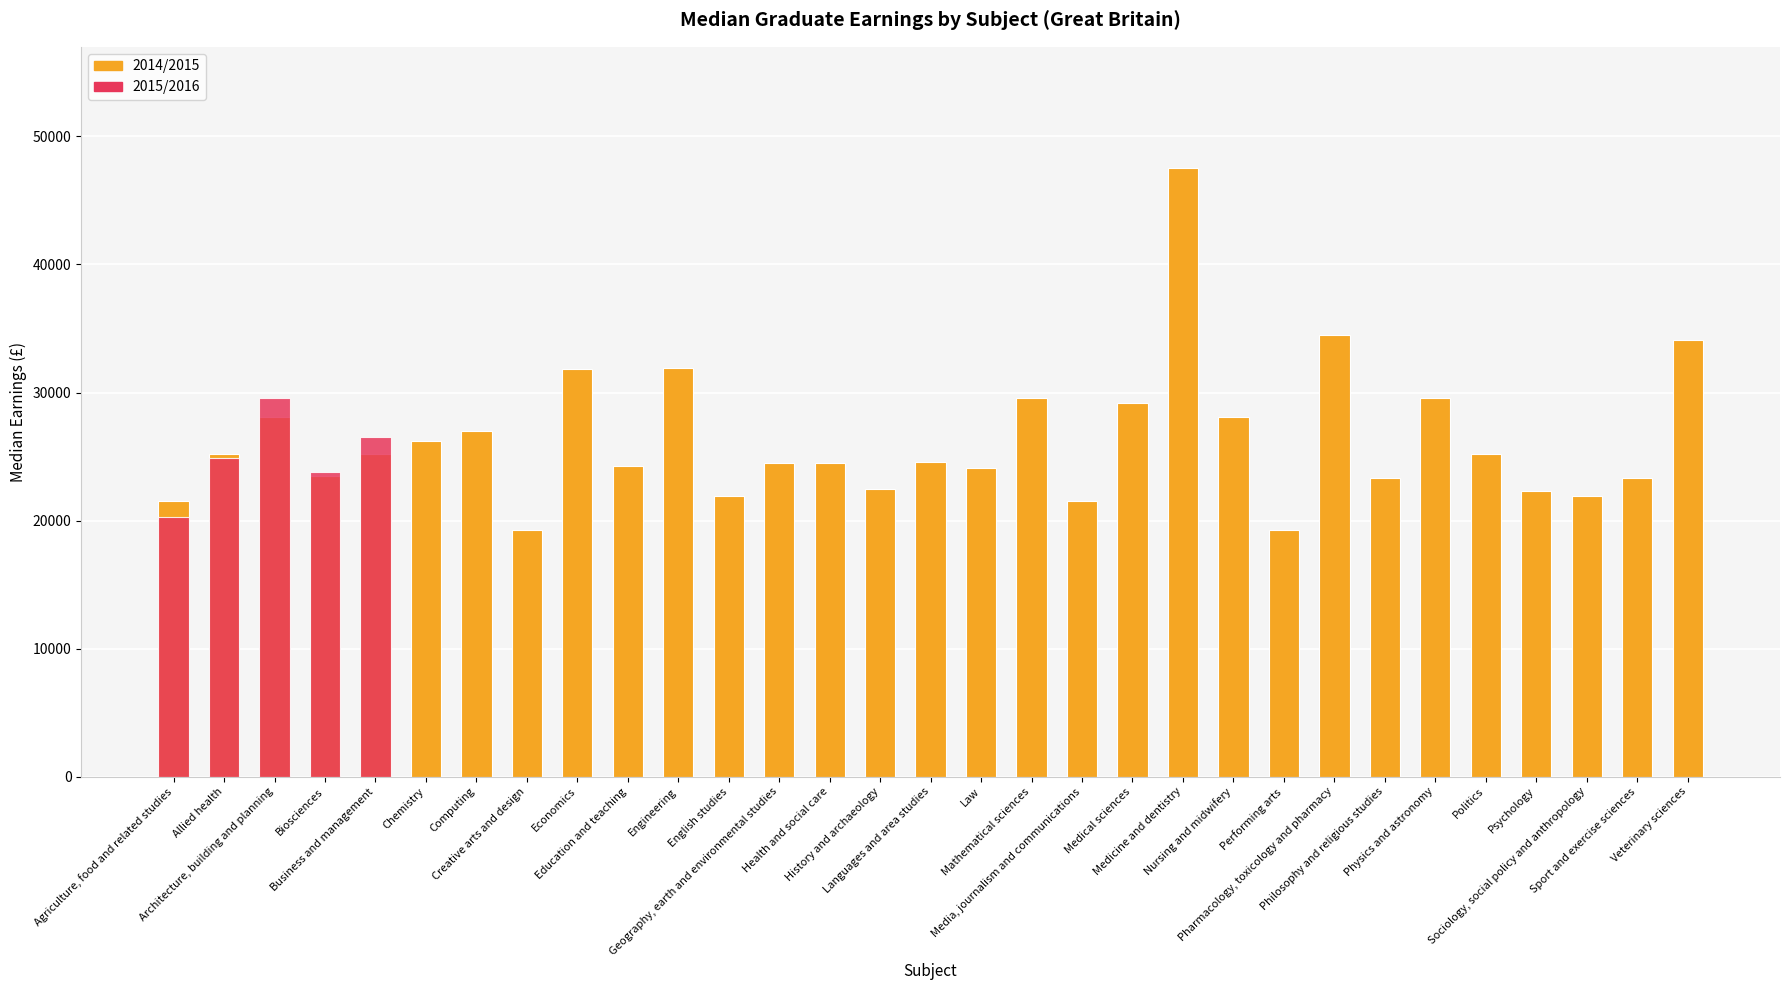

What is the difference between the maximum and minimum values?

28200